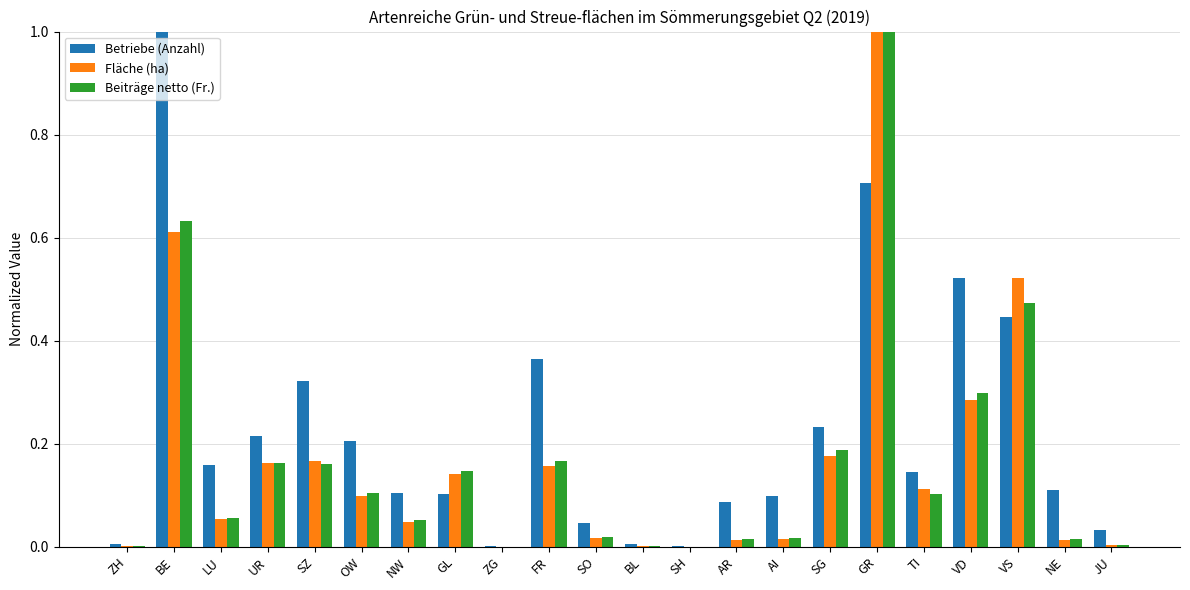

Does the chart contain stacked bars?

No